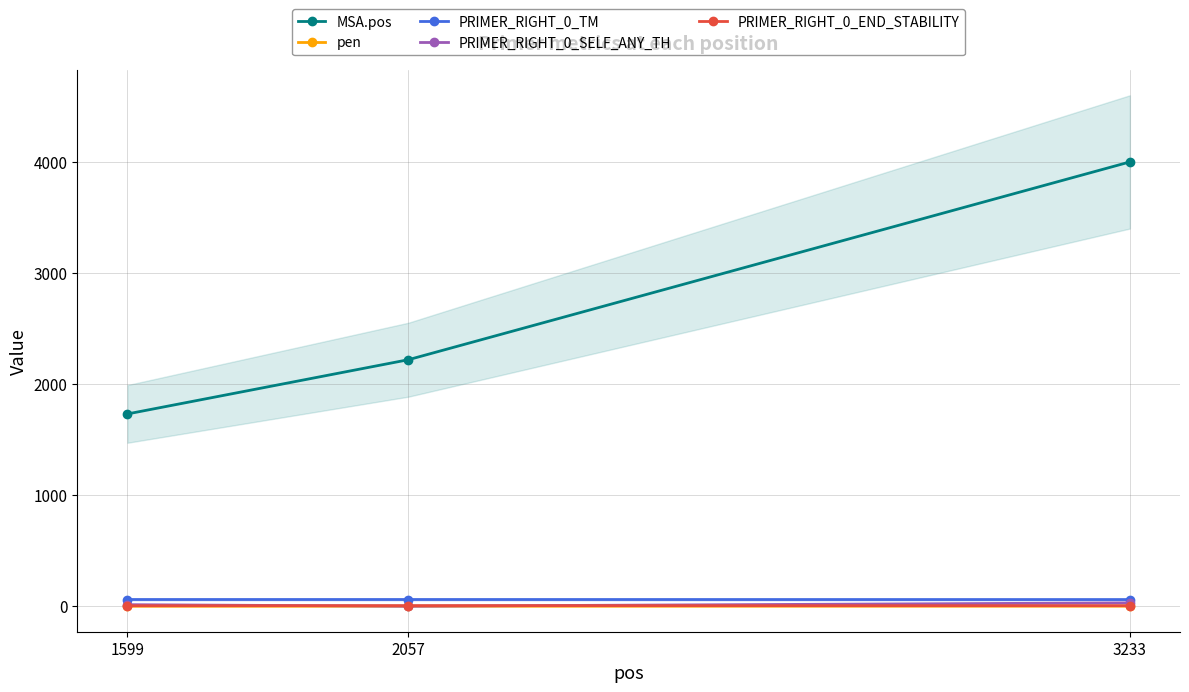

Is the value of PRIMER_RIGHT_0_SELF_ANY_TH at 2057 greater than the value of PRIMER_RIGHT_0_END_STABILITY at 2057?

No